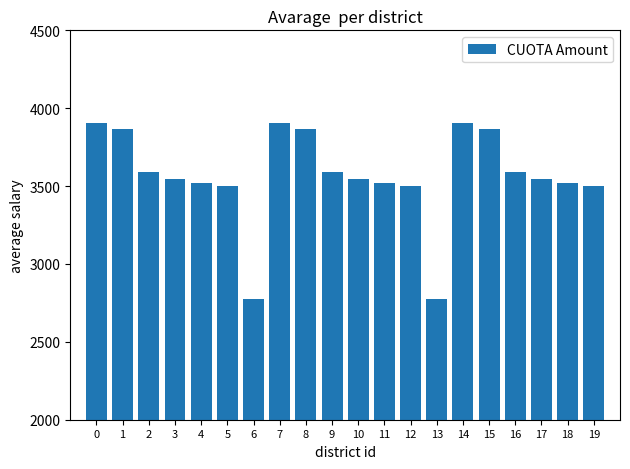

The chart shows a value of 3520.7 at 18. True or false?

True